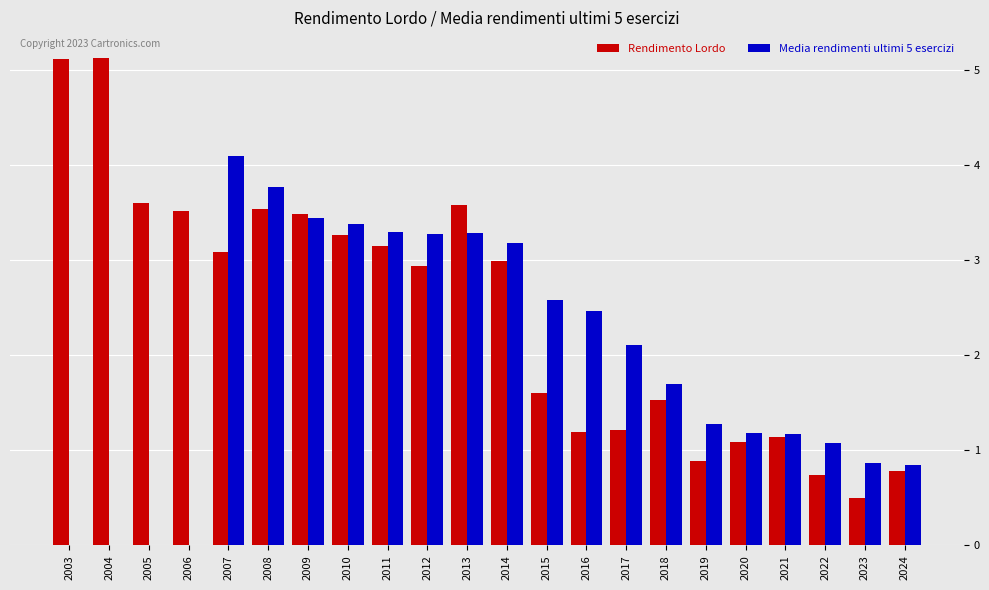

Does the chart contain stacked bars?

No